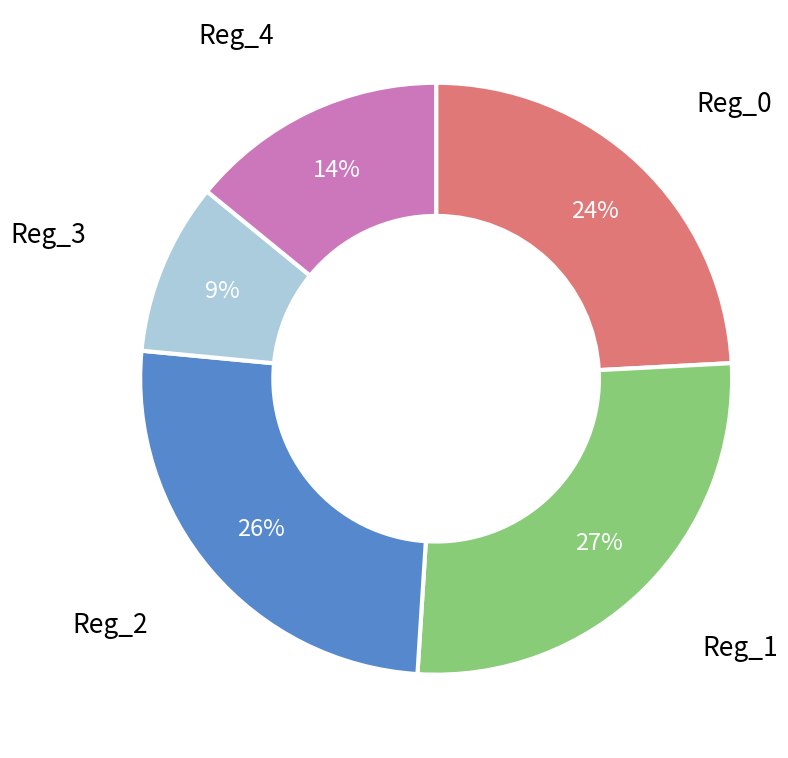

To the nearest percent, what is the average slice percentage?

20%